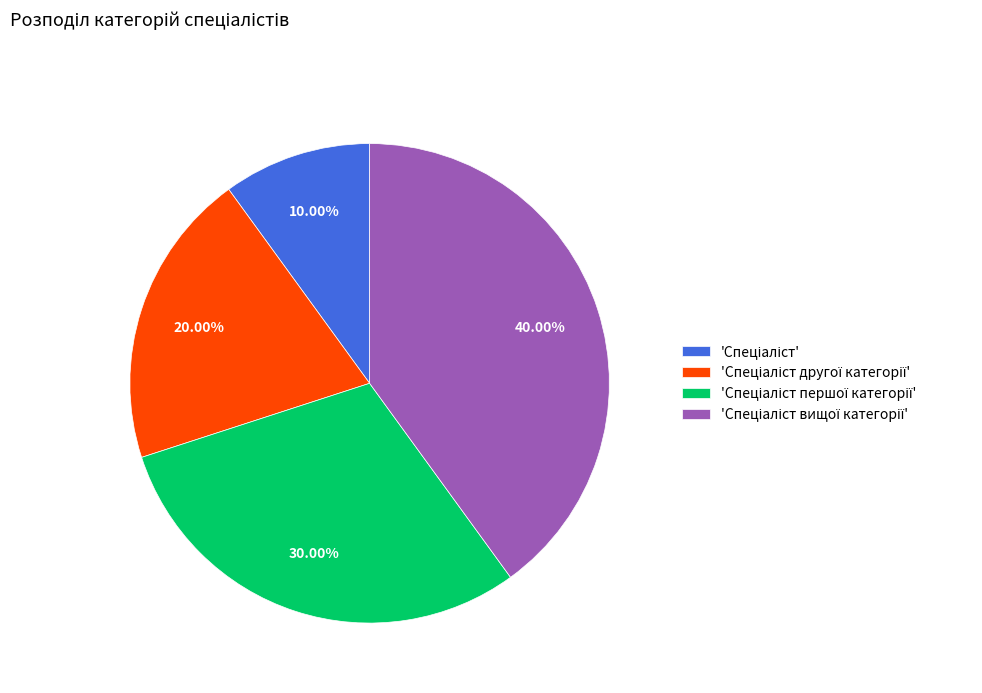

Is there a majority slice in this chart?

No